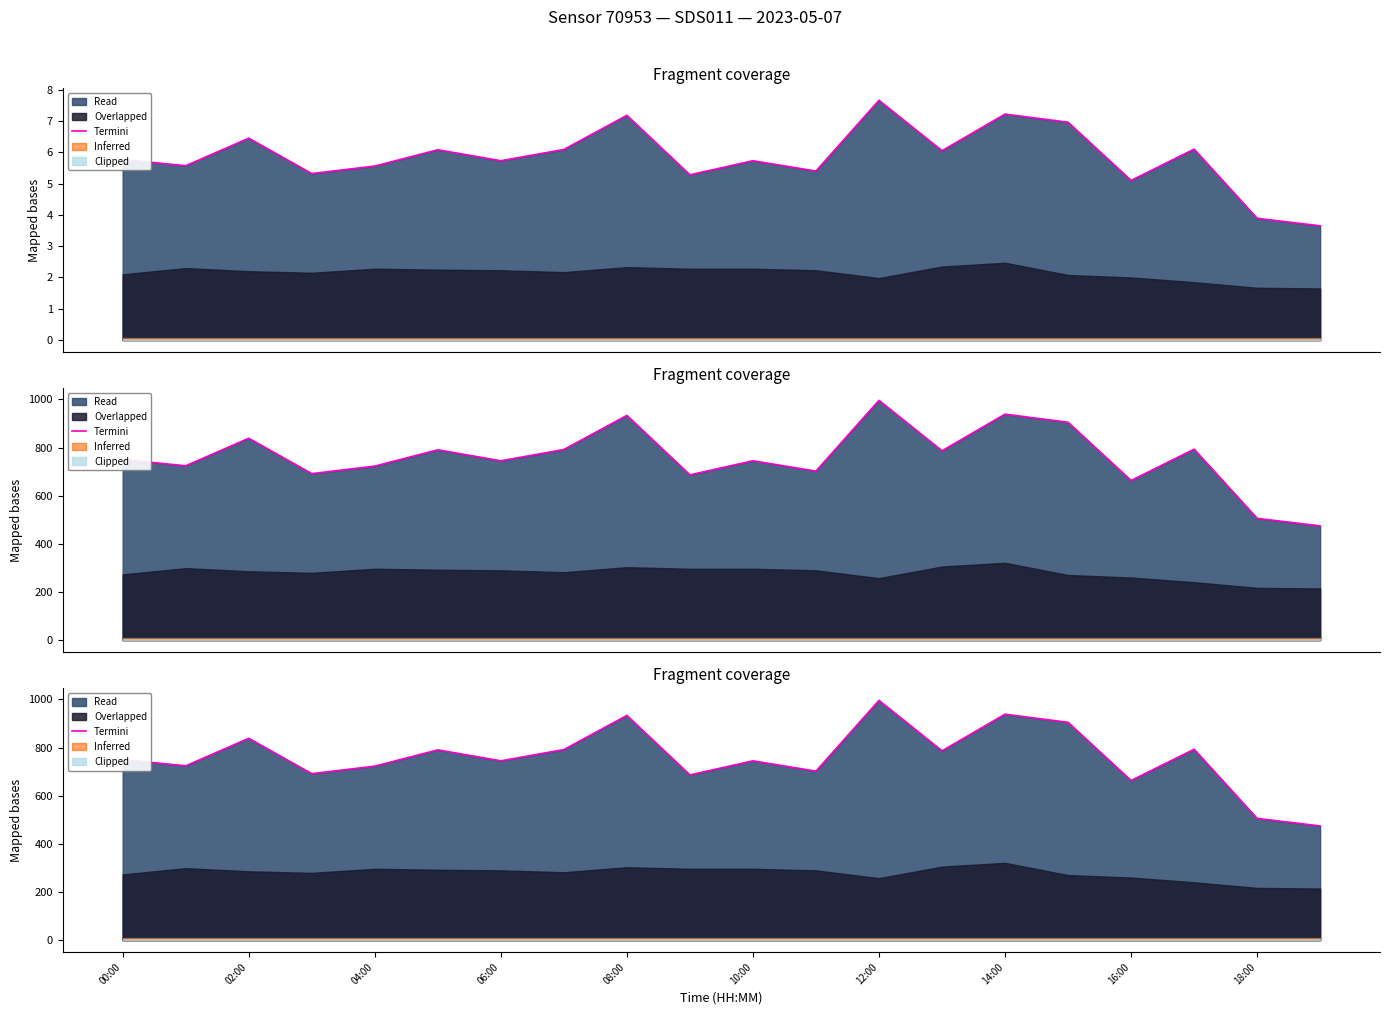

How many lines are shown in the chart?

1